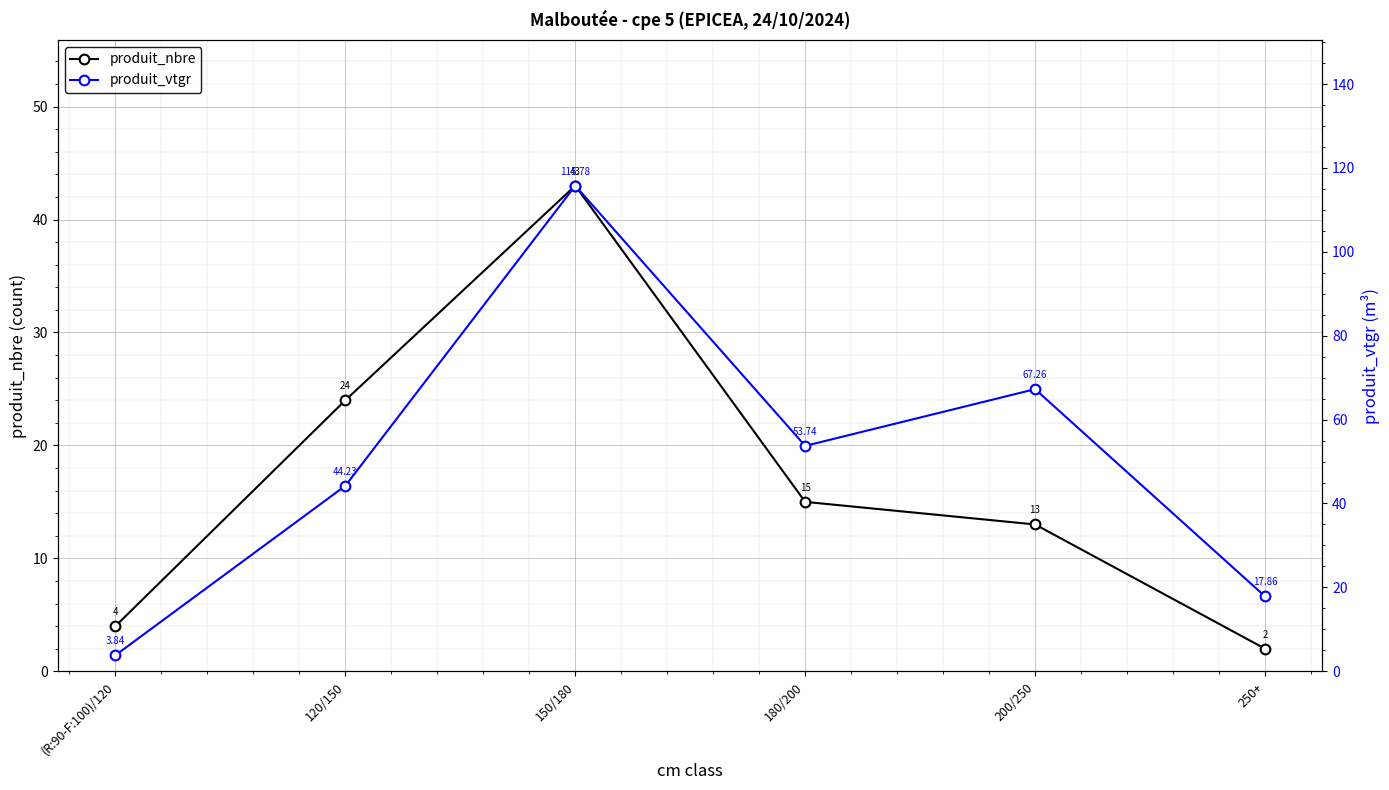

How many data points does each series have?

6